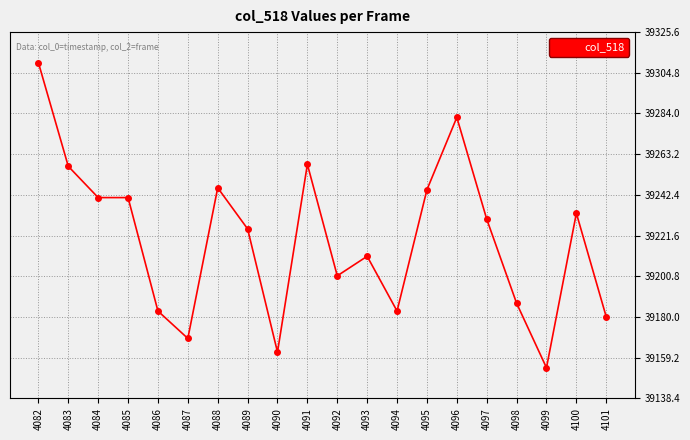

At which label does the data first exceed 39230?

4082